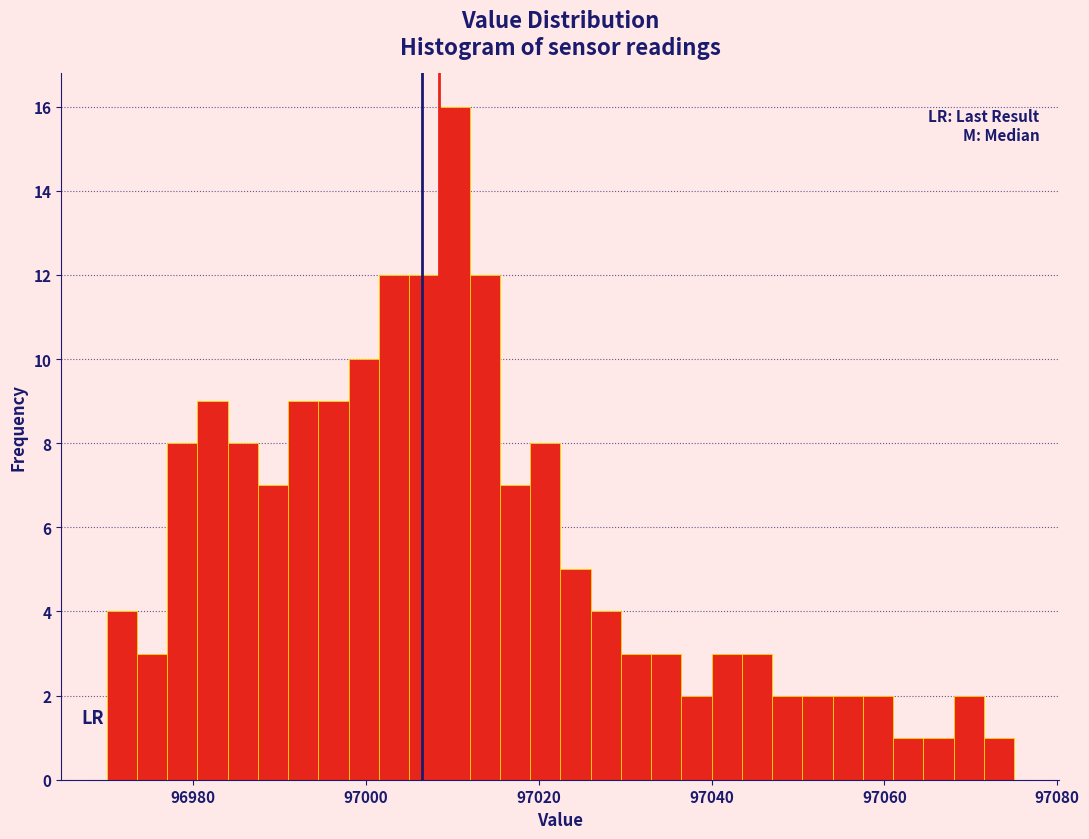

Read against the x-axis, roughly where is the centre of the tallest bar?

97010